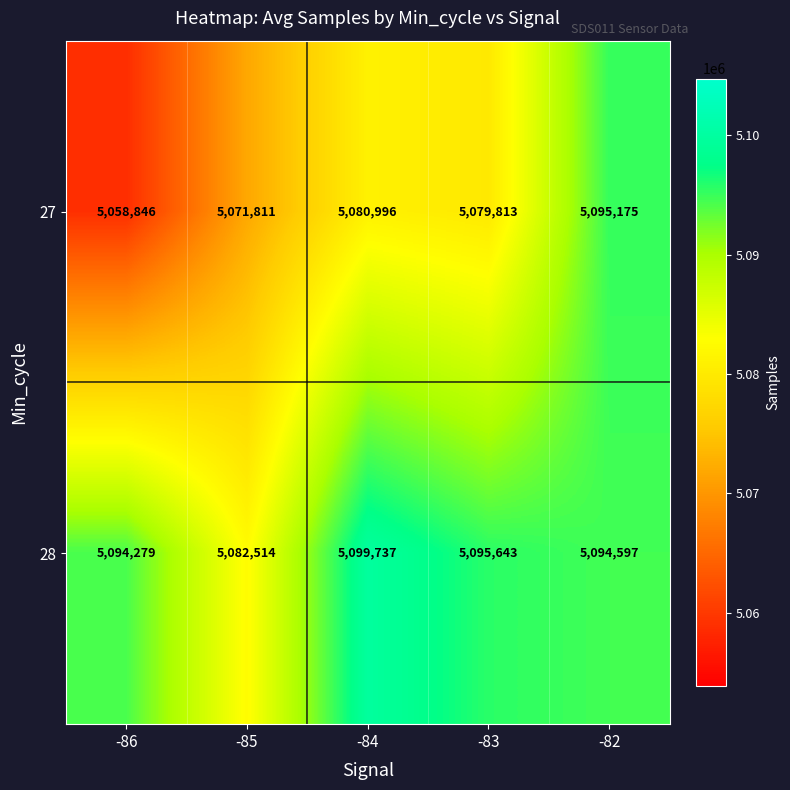

Rank the series at -86 from highest to lowest value.

28, 27